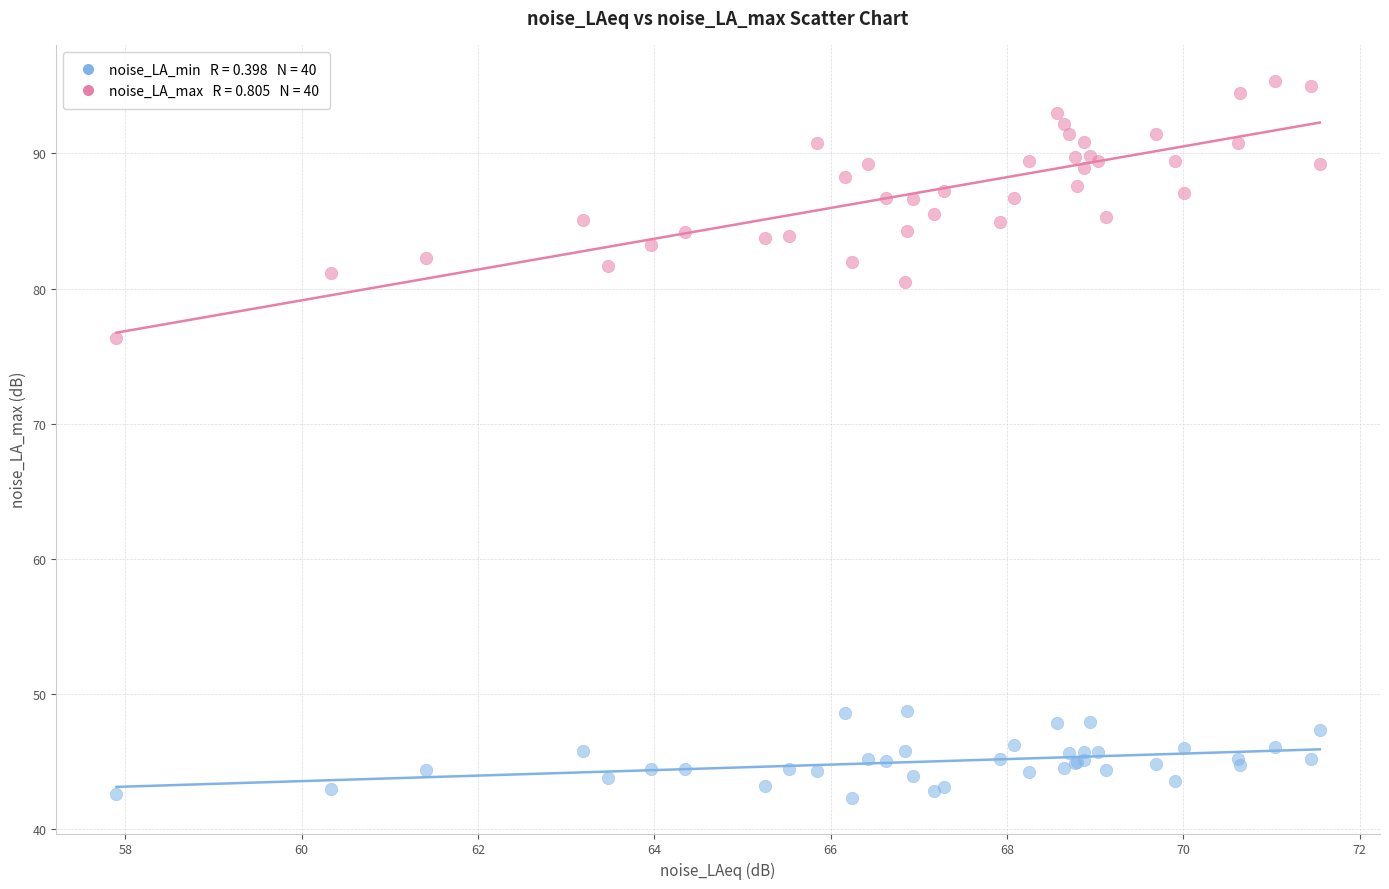

Across all series, what Y value is closest to 68?

76.4